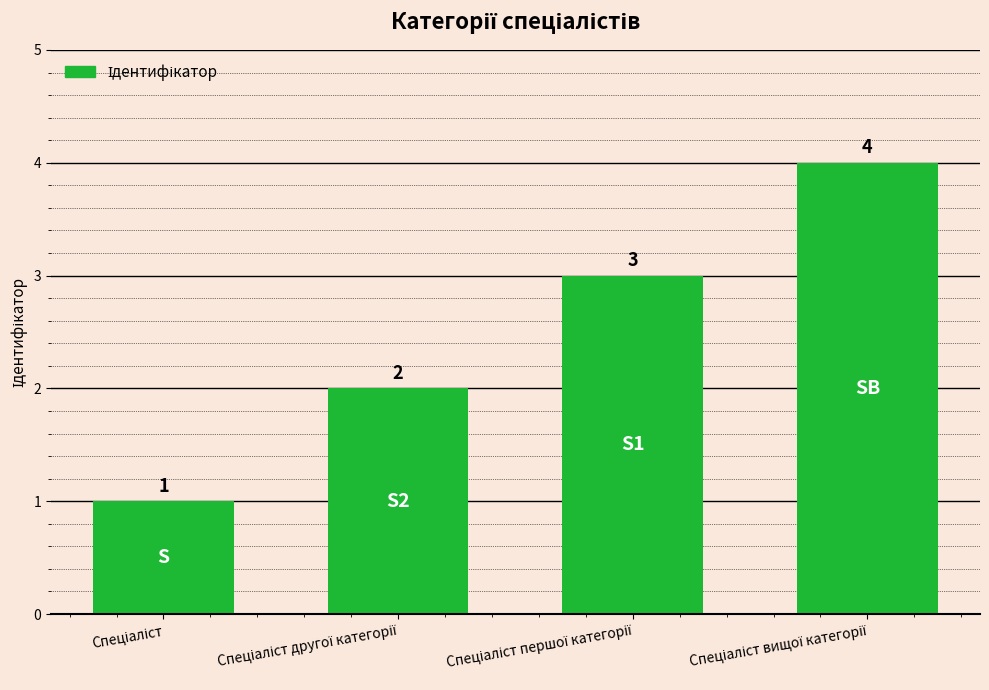

What is the value of the 1st bar from the left?

1